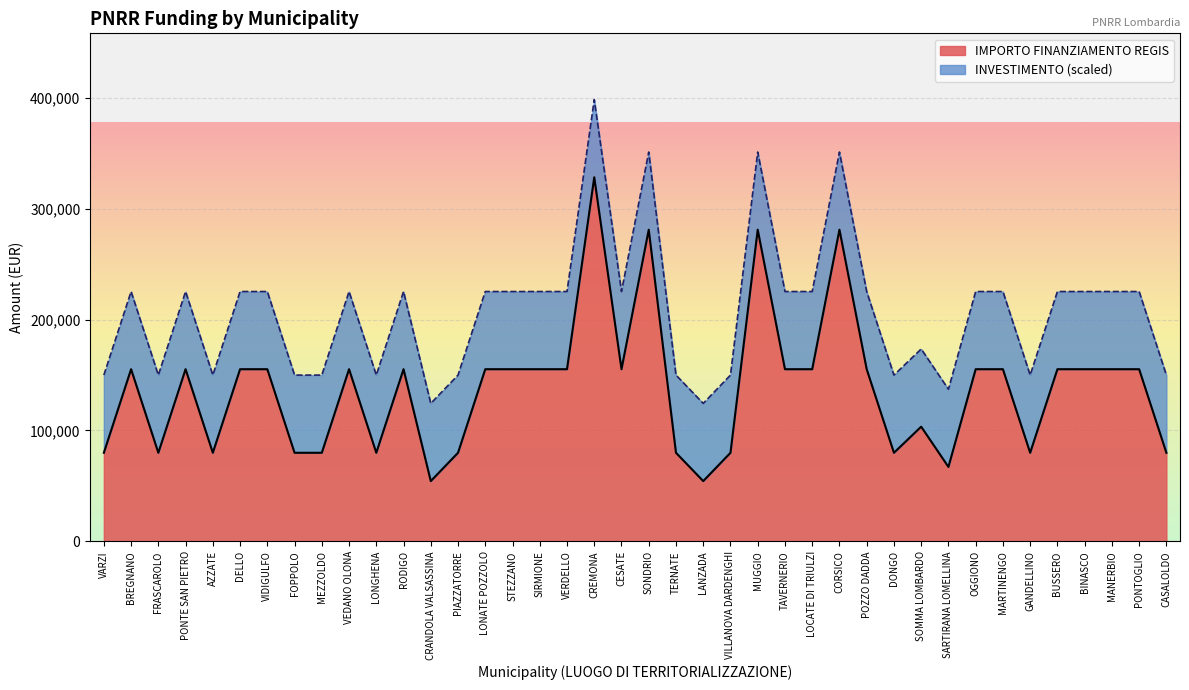

At which label does the data first exceed 155234?

CREMONA